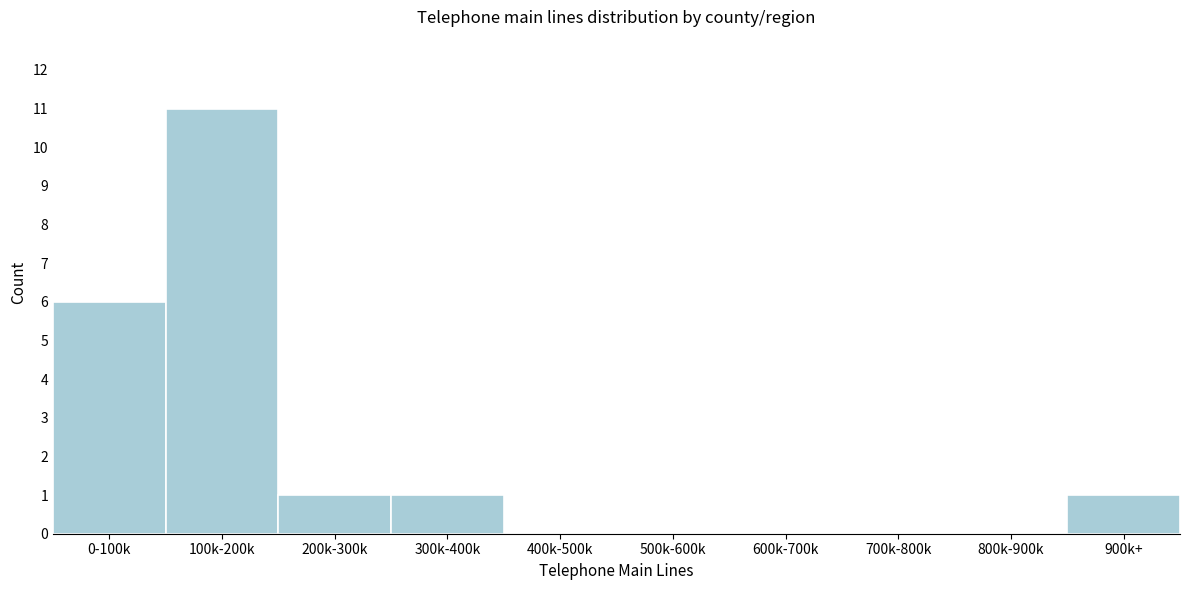

Reading left to right, list all the values displayed in this chart.

0-100k=6	100k-200k=11	200k-300k=1	300k-400k=1	400k-500k=0	500k-600k=0	600k-700k=0	700k-800k=0	800k-900k=0	900k+=1